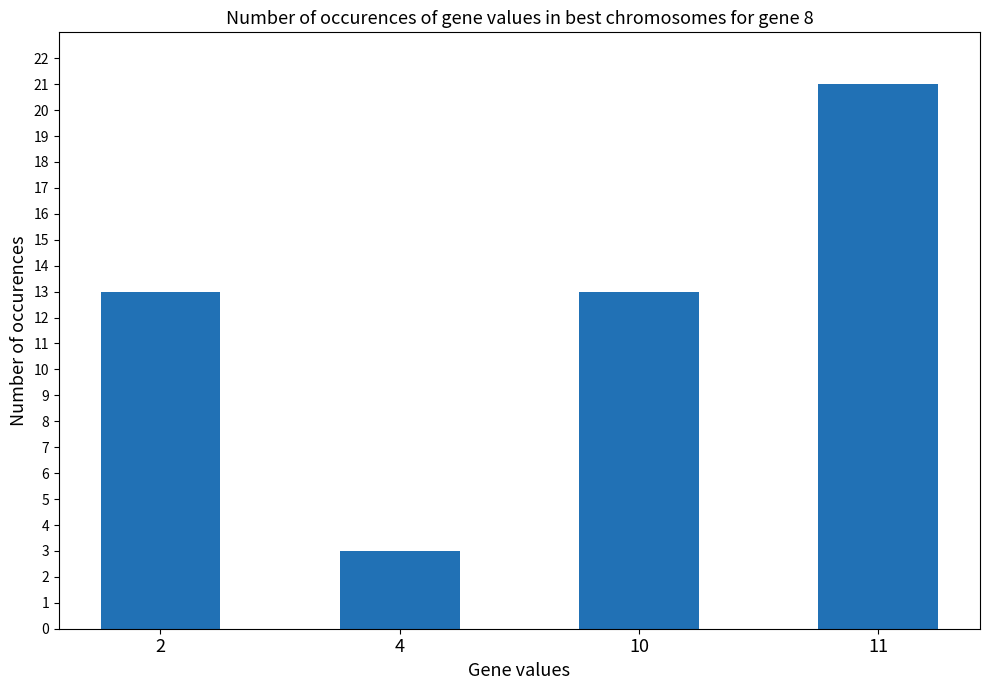

What is the value of the 1st bar from the left?

13